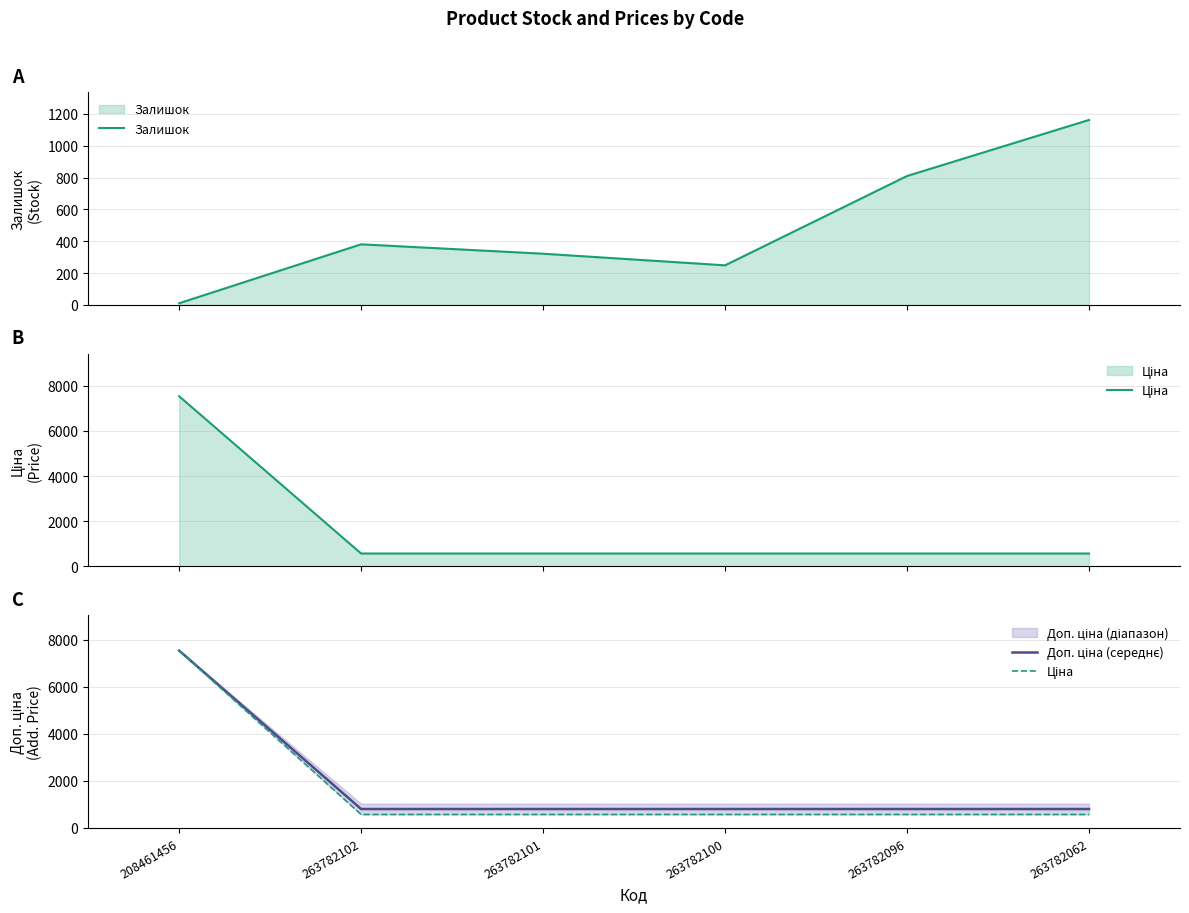

What position from the left is 263782096?

5